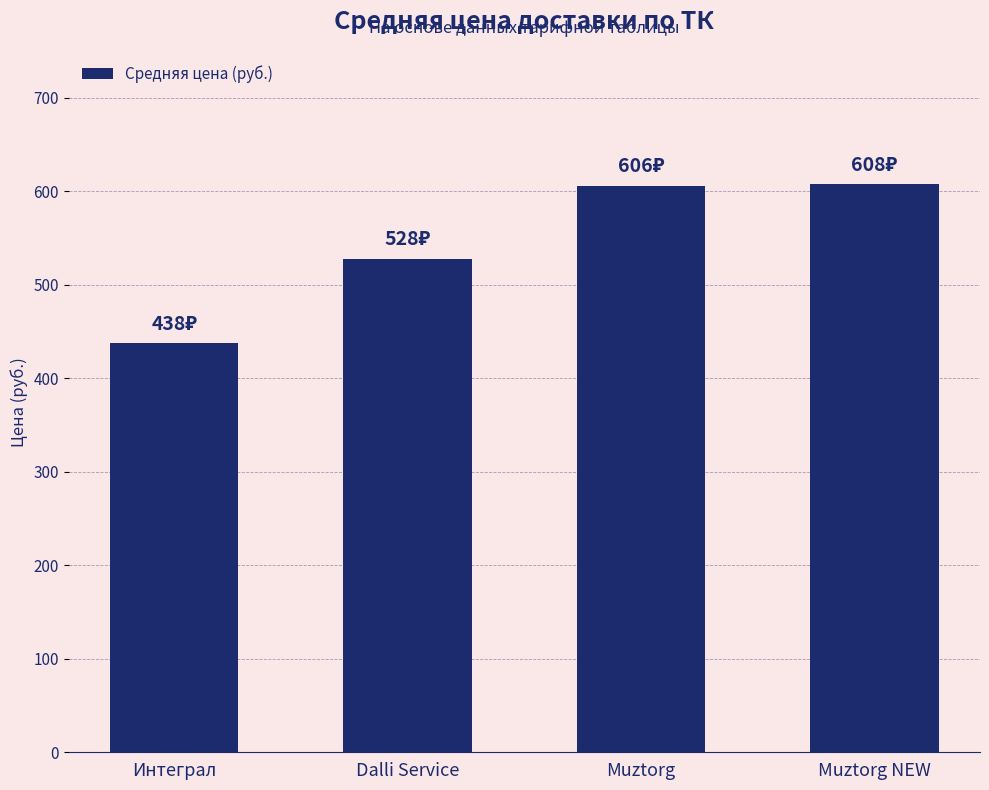

What is the sum of the values at Интеграл and Dalli Service?

966